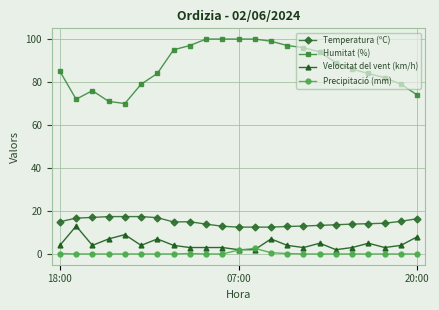

True or false: Temperatura (ºC) and Humitat (%) intersect in this chart.

False